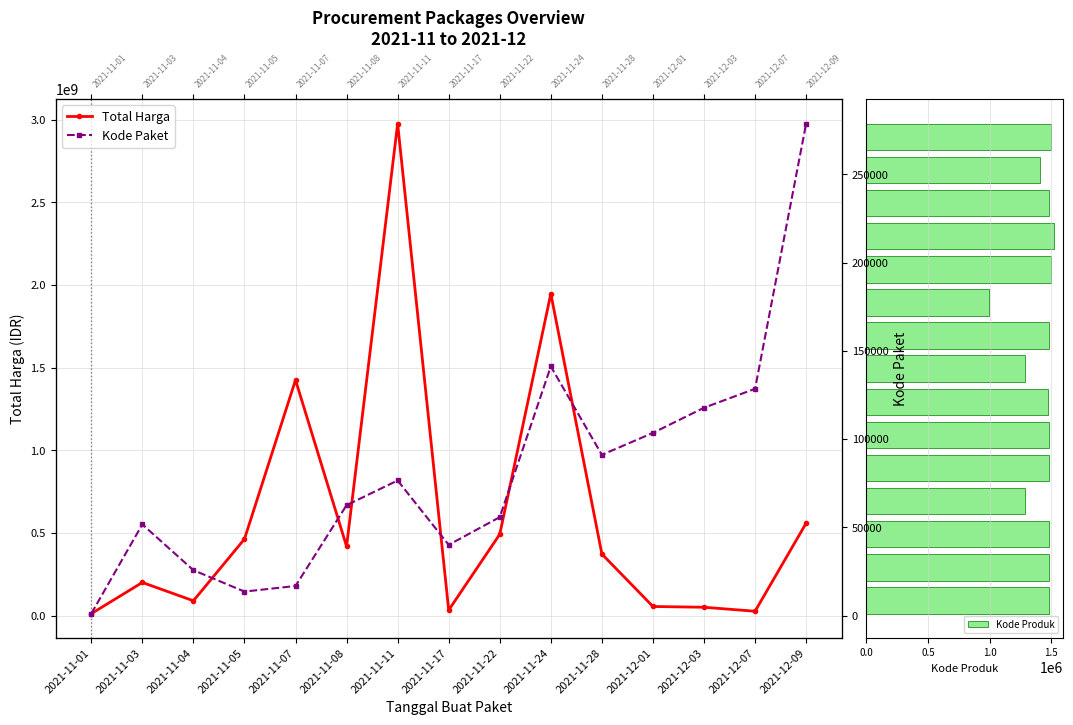

True or false: Kode Paket has a value of 3375 at 2021-11-07.

False